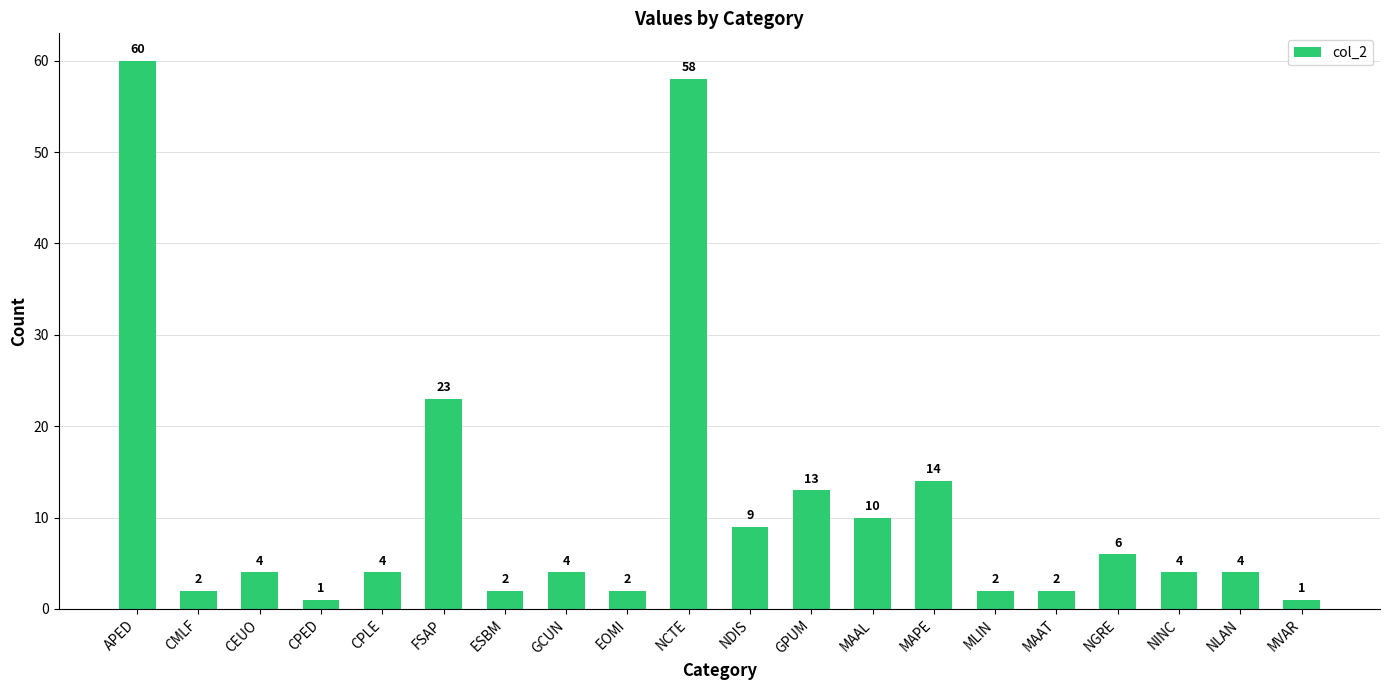

How many values are below 4?

7